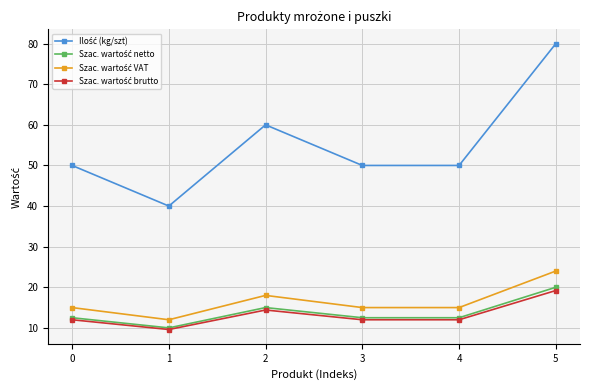

How many series are shown in this chart?

4